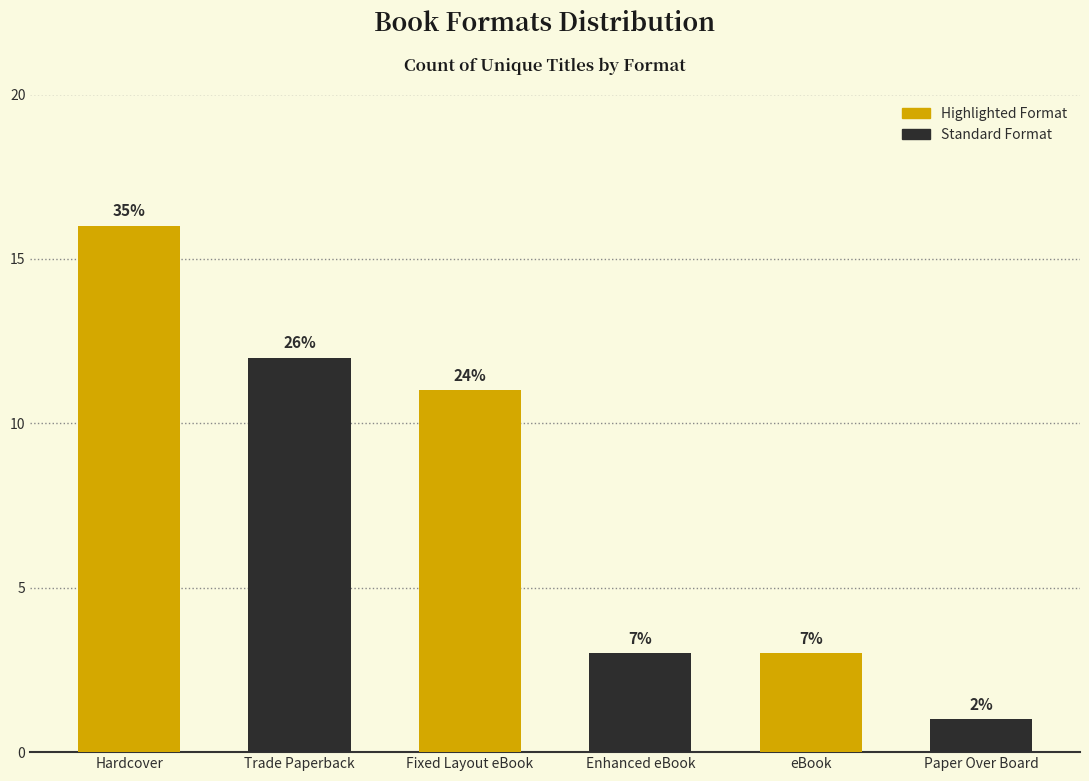

At which label does the data first exceed 11?

Hardcover